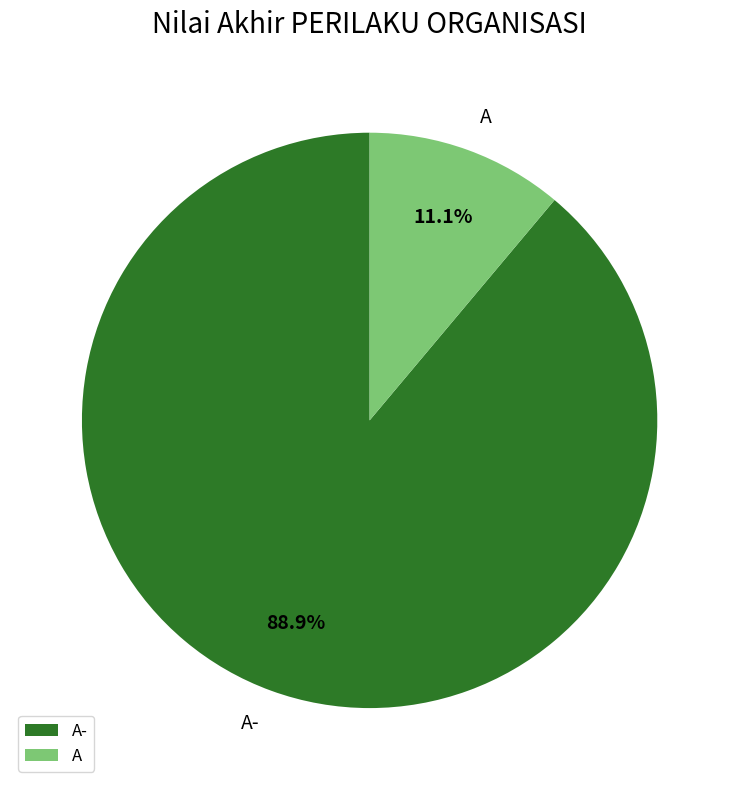

How many slices are in this pie chart?

2